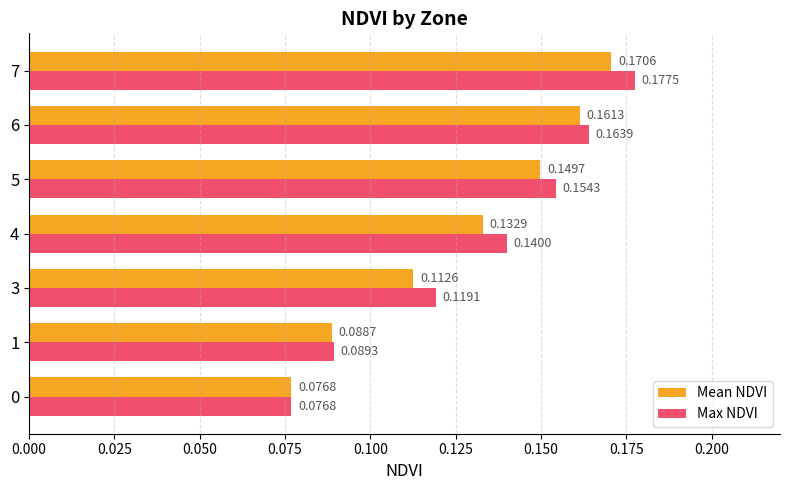

How many distinct data groups are displayed?

2